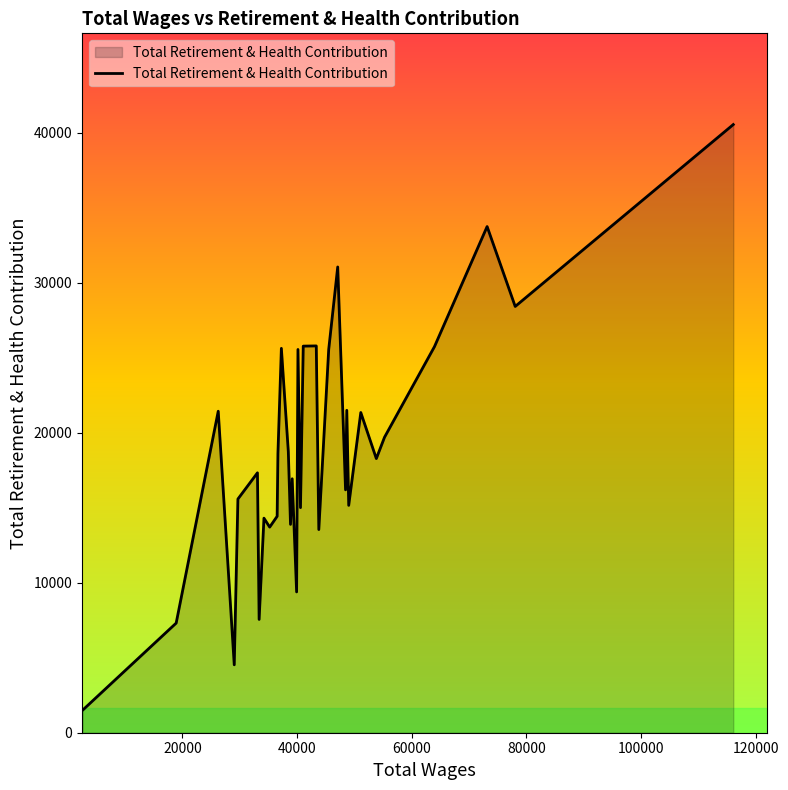

What is the minimum value shown in the chart?

1513